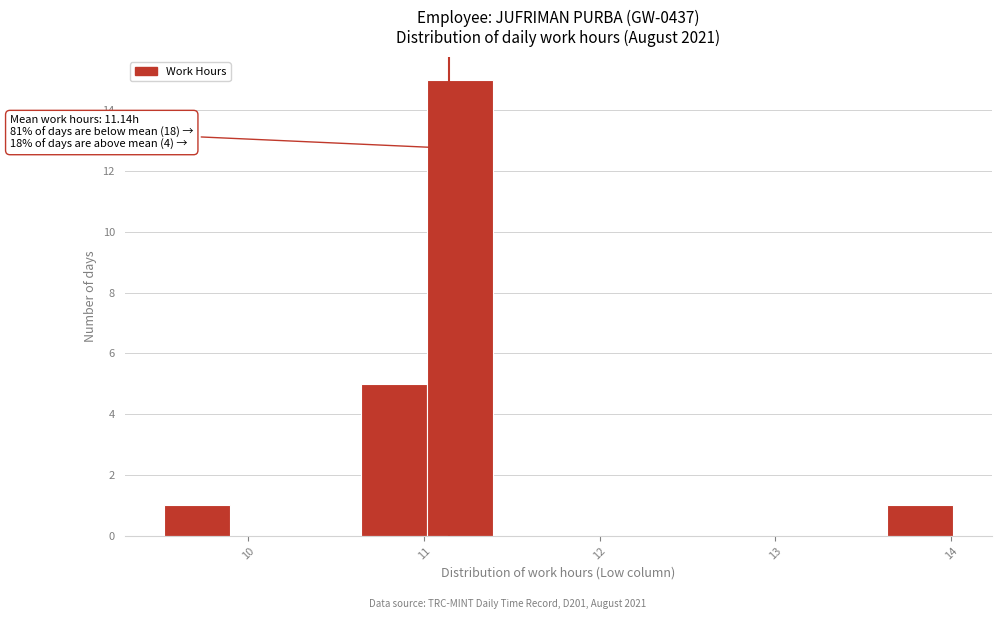

Around what value on the x-axis is the tallest bar? Give the approximate position of its centre, as read against the axis.

11.2